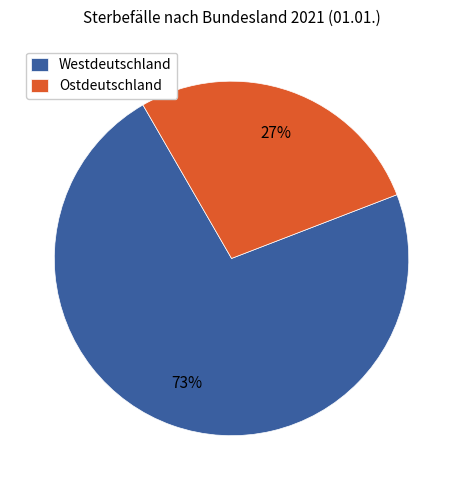

To the nearest percent, what percentage of the pie is Westdeutschland?

73%